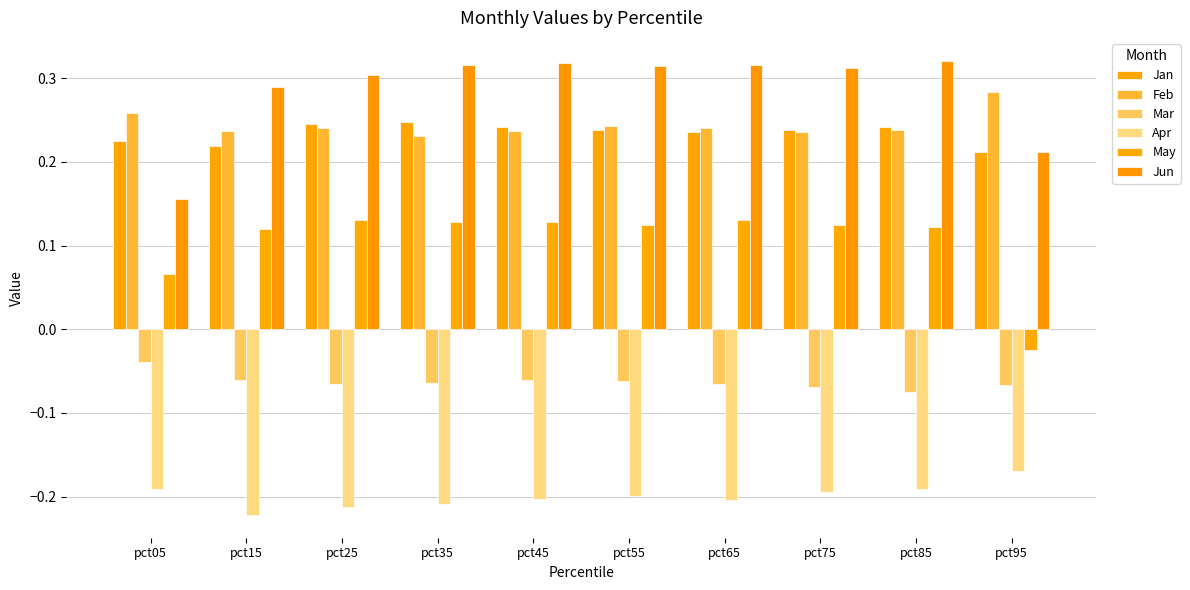

What are all the series names shown in the legend?

Jan, Feb, Mar, Apr, May, Jun